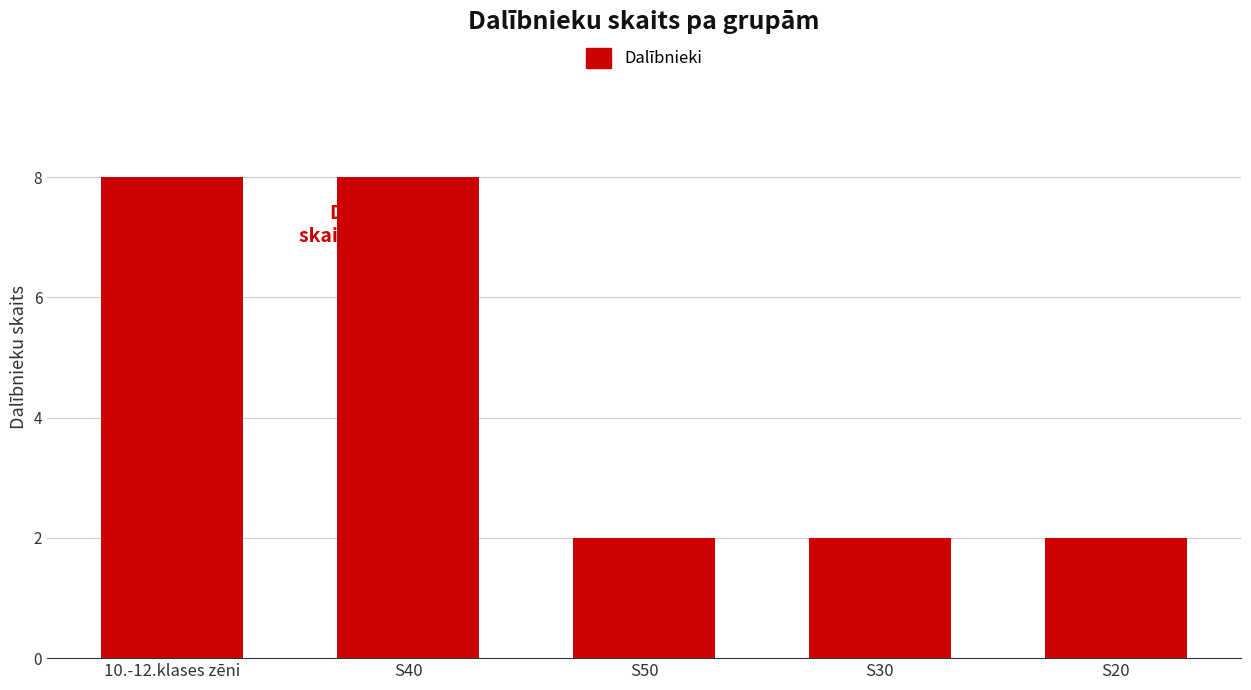

True or false: the data shows 3 at S50.

False